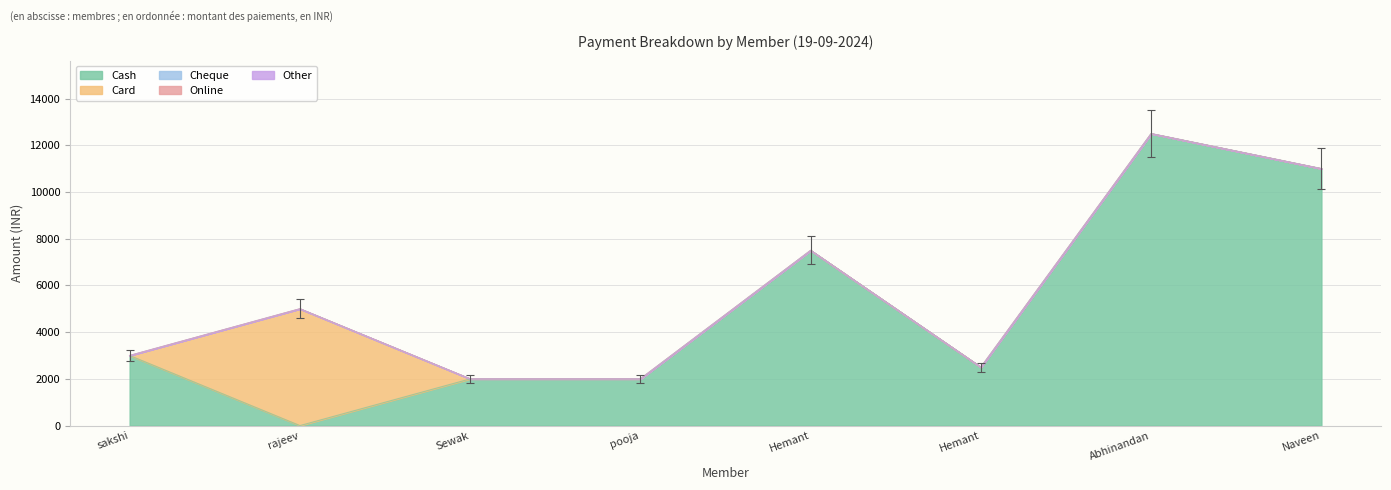

At how many categories does at least one series exceed 12188?

1